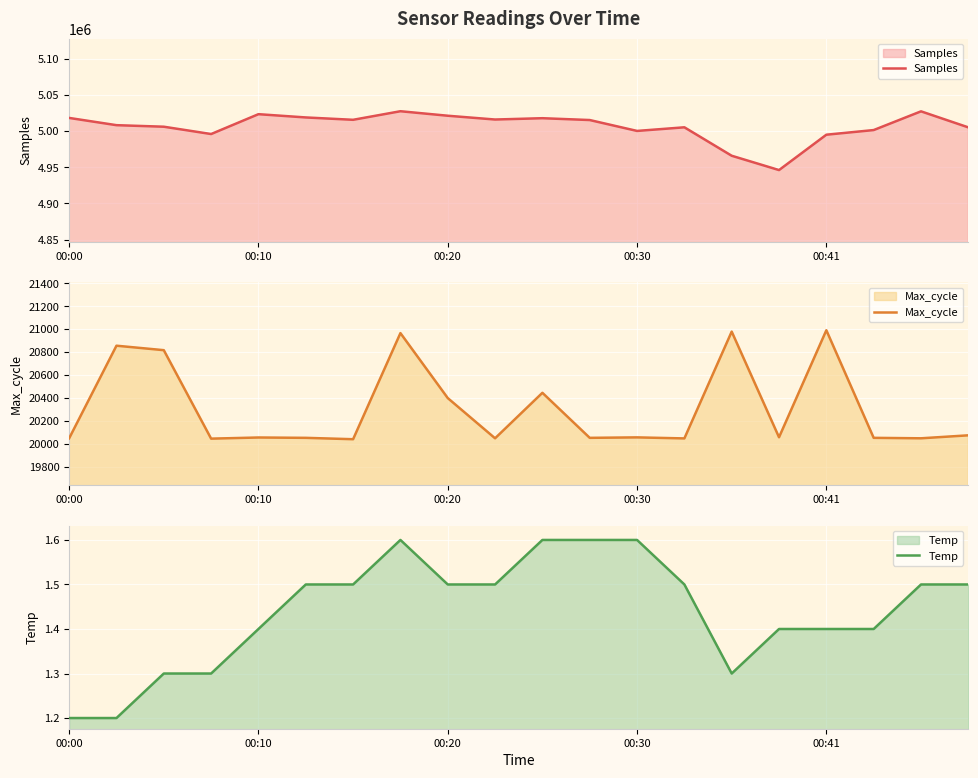

The Max_cycle series shows 20047 at 00:00. True or false?

True